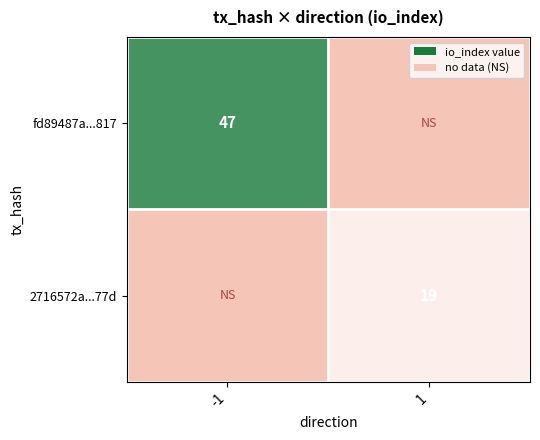

True or false: 2716572a...77d has a value of 4 at 1.

False